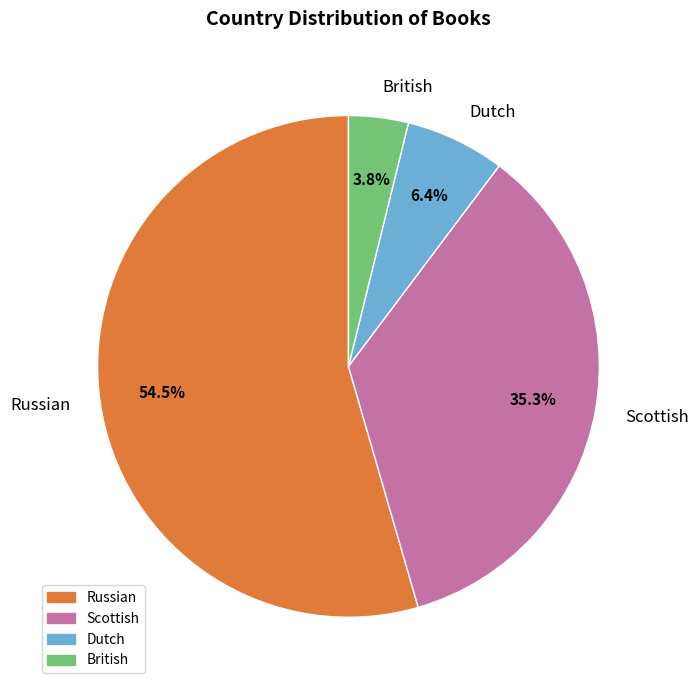

Approximately how many times larger is the value at Russian compared to Dutch?

8.5